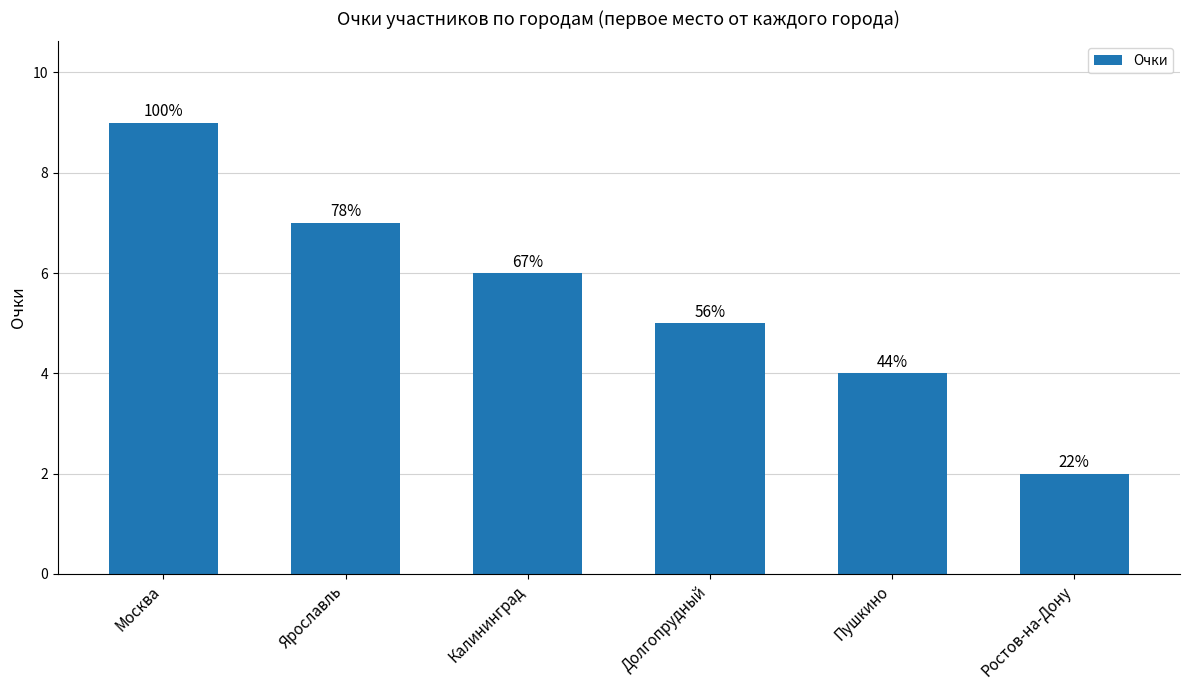

What is the average value?

6